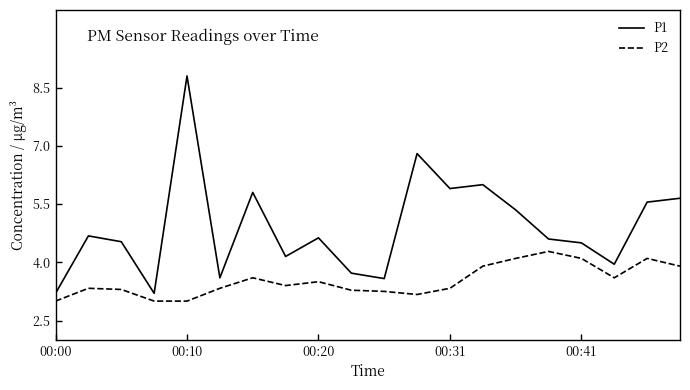

What is the smallest value displayed?

3.0